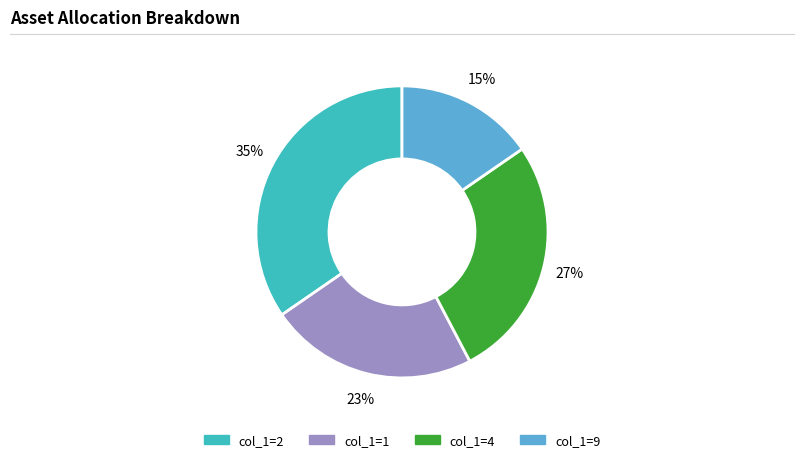

Is there a majority slice in this chart?

No